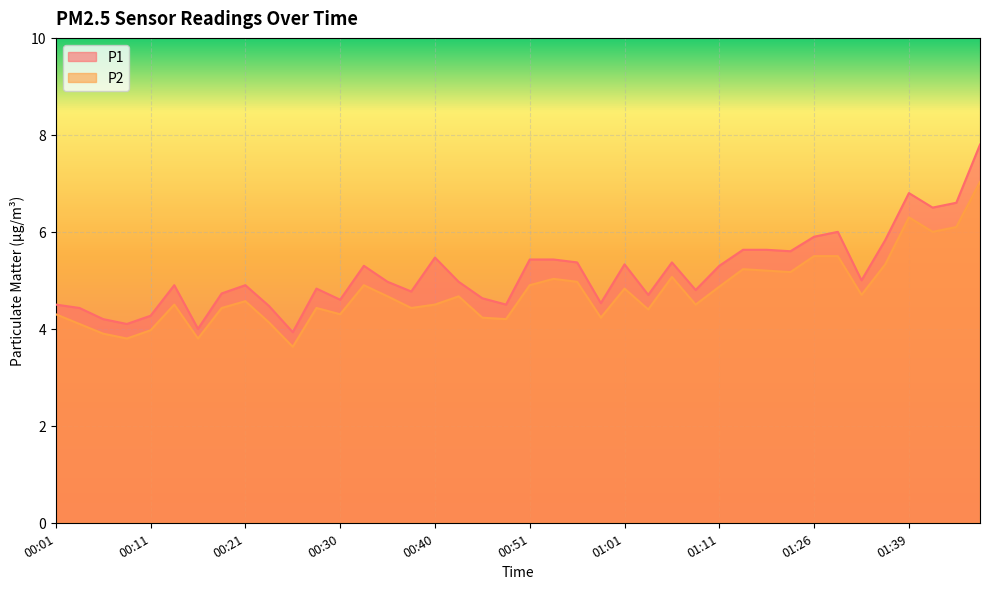

What is the value of the P2 point at the 18th from the left?

4.7